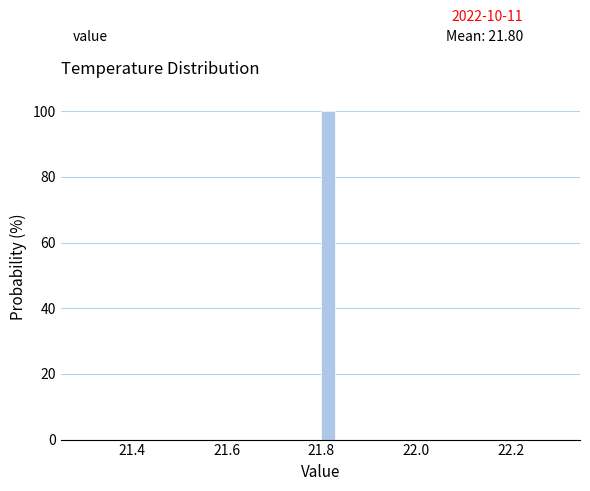

Around what value on the x-axis is the tallest bar? Give the approximate position of its centre, as read against the axis.

21.82